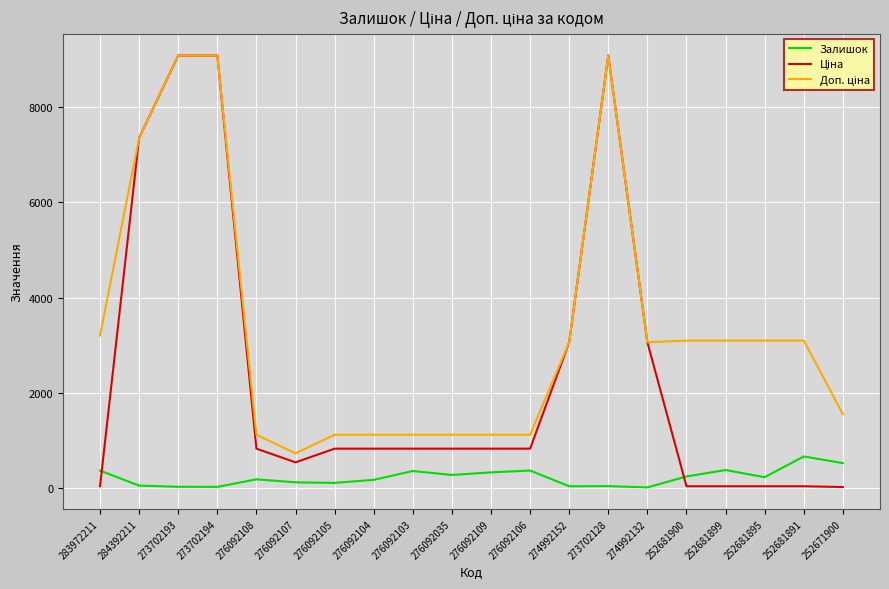

What is the total value across all series at 252681900?

3362.9